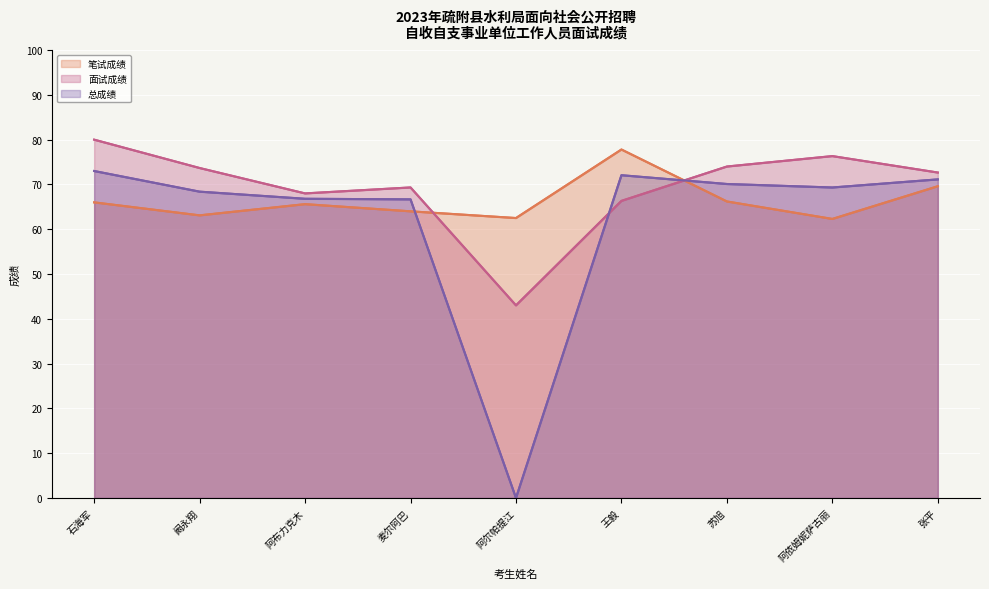

What is the difference between the maximum and second lowest values in the 笔试成绩 series?

15.3